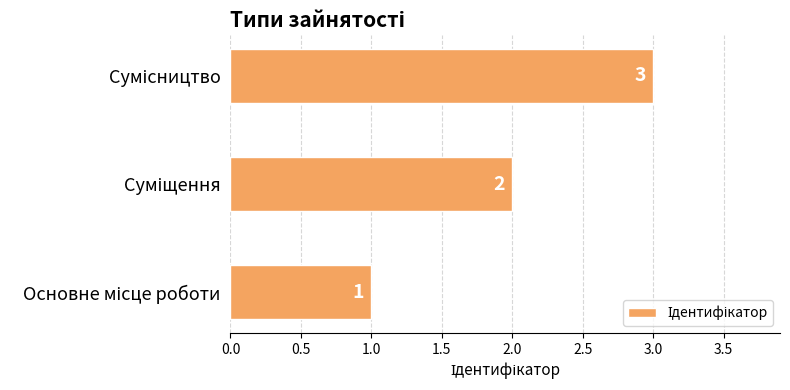

What is the maximum value shown in the chart?

3